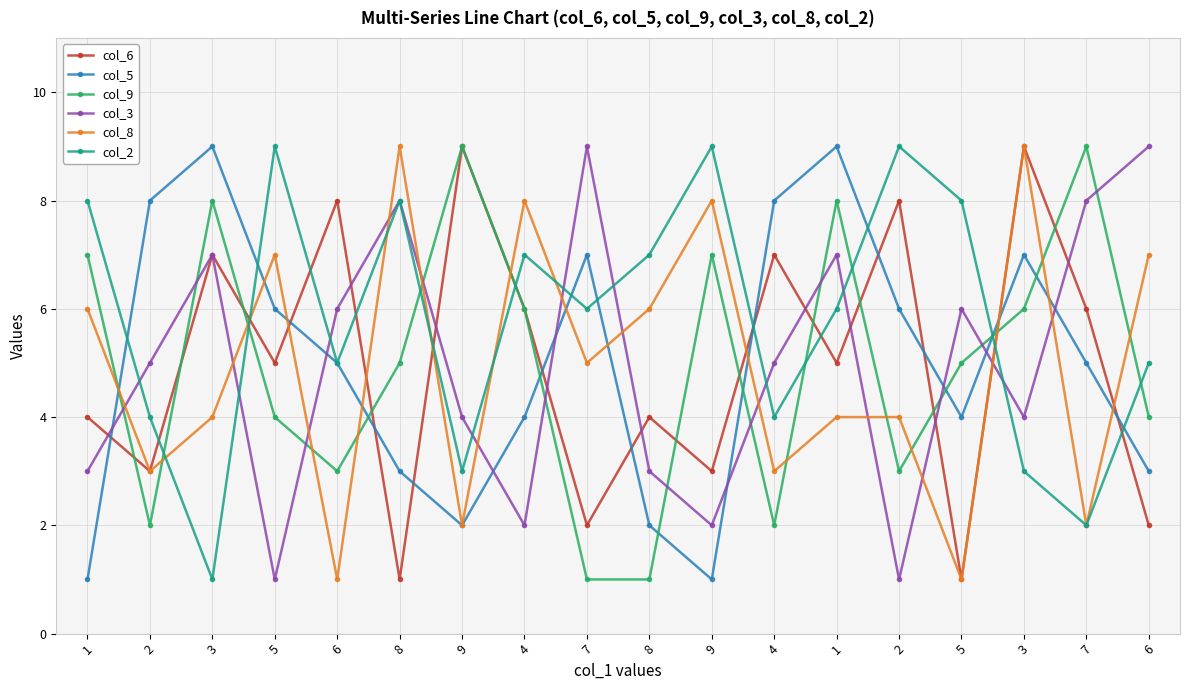

What are all the series names shown in the legend?

col_6, col_5, col_9, col_3, col_8, col_2